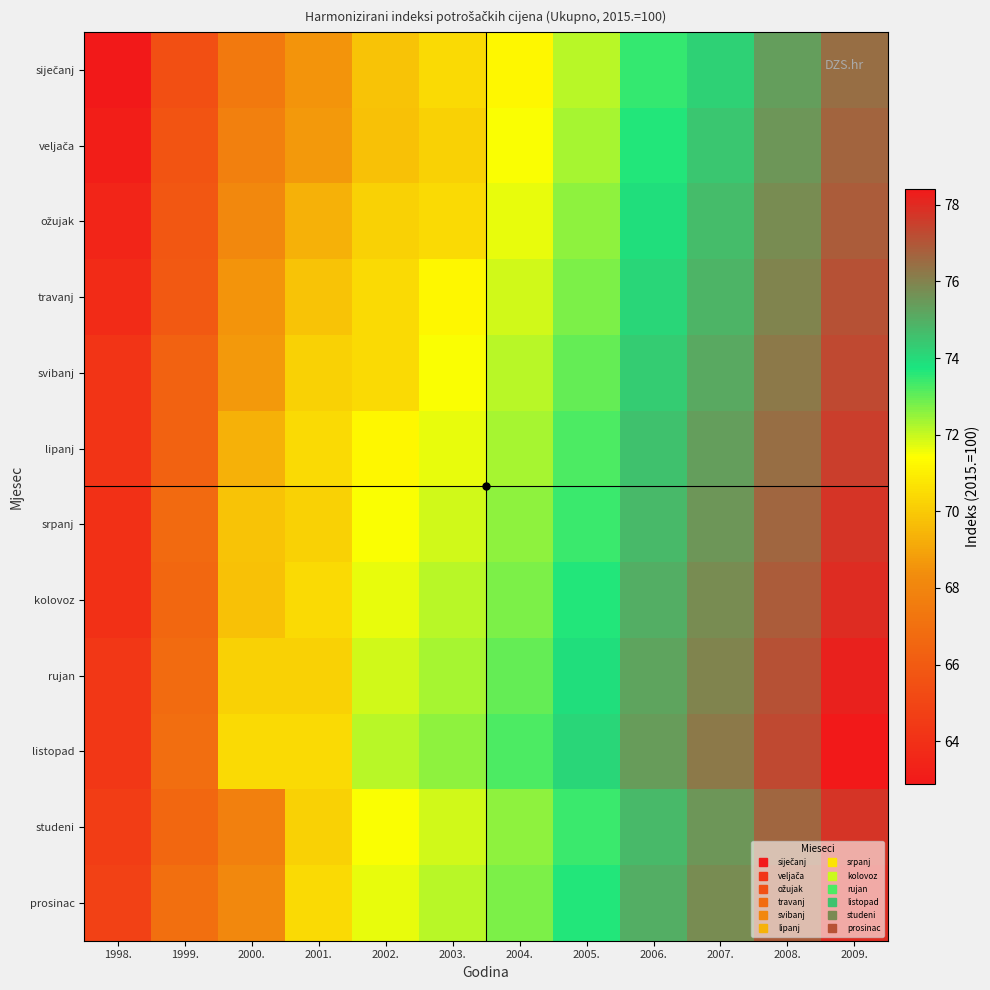

Which series has the widest spread of values?

listopad